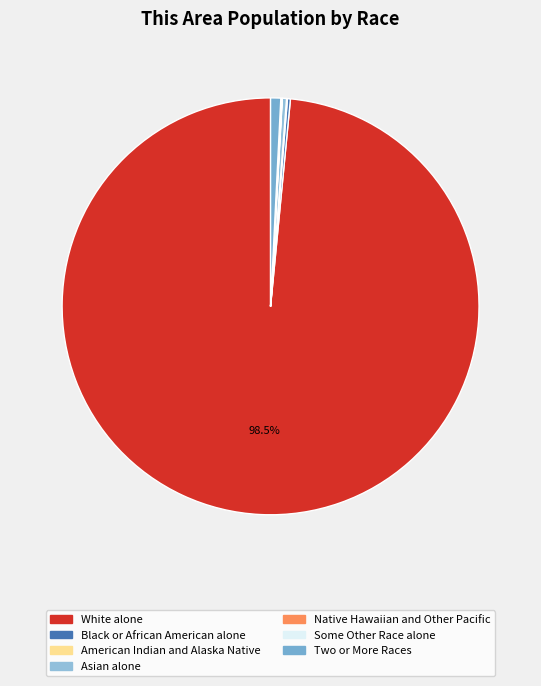

The Asian alone slice represents 10% of the pie. True or false?

False